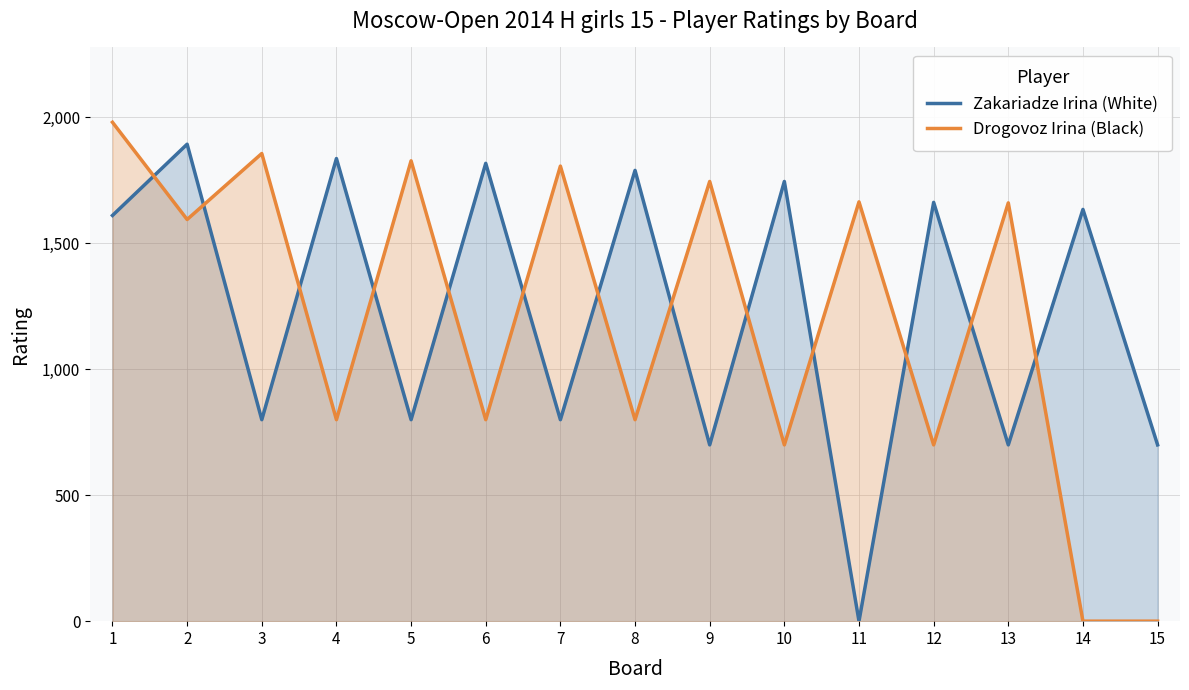

How many series are shown in this chart?

2